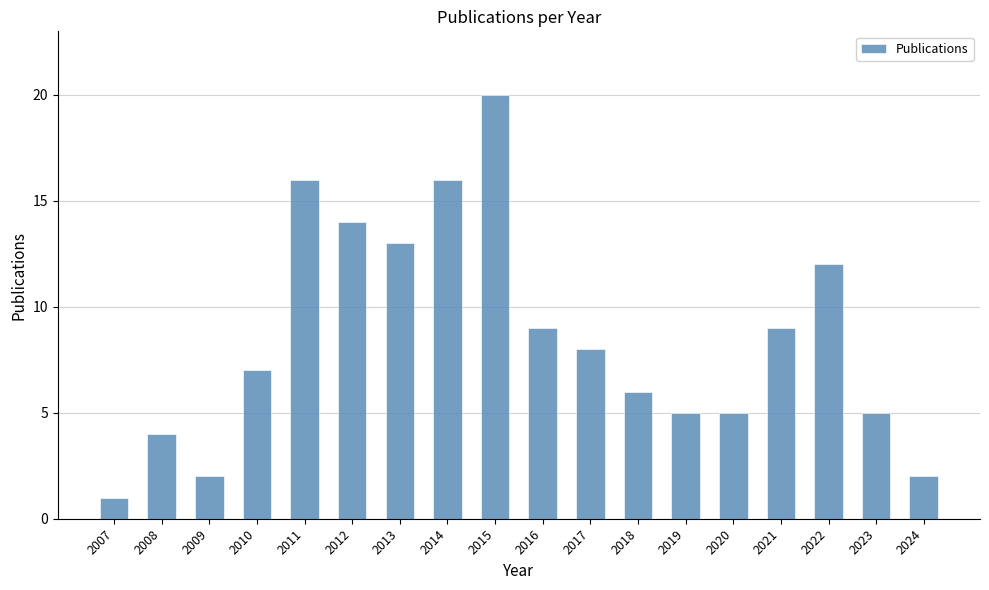

Which has a higher value, 2023 or 2008?

2023